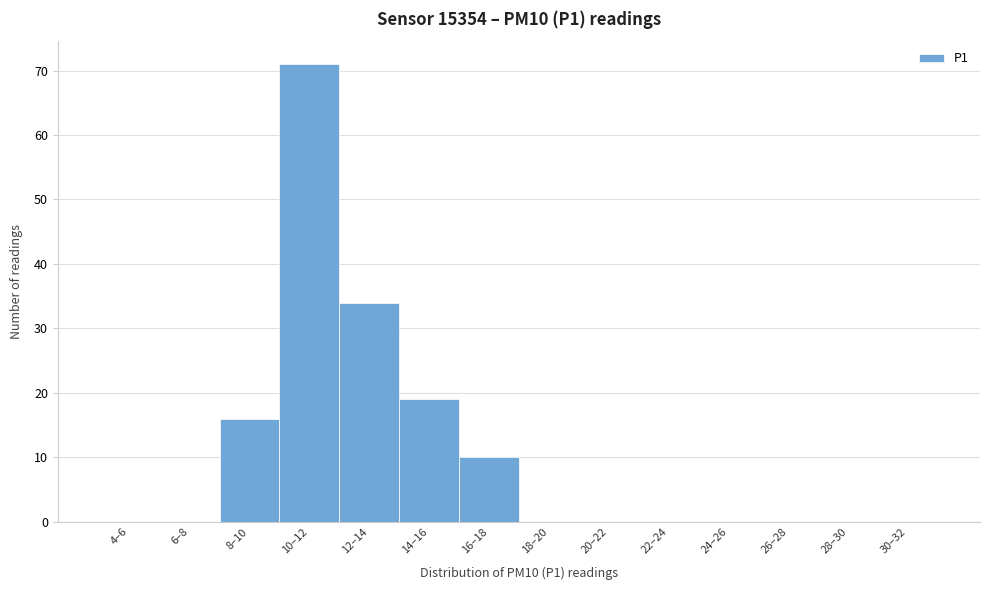

Reading left to right, list all the values displayed in this chart.

4–6=0	6–8=0	8–10=16	10–12=71	12–14=34	14–16=19	16–18=10	18–20=0	20–22=0	22–24=0	24–26=0	26–28=0	28–30=0	30–32=0